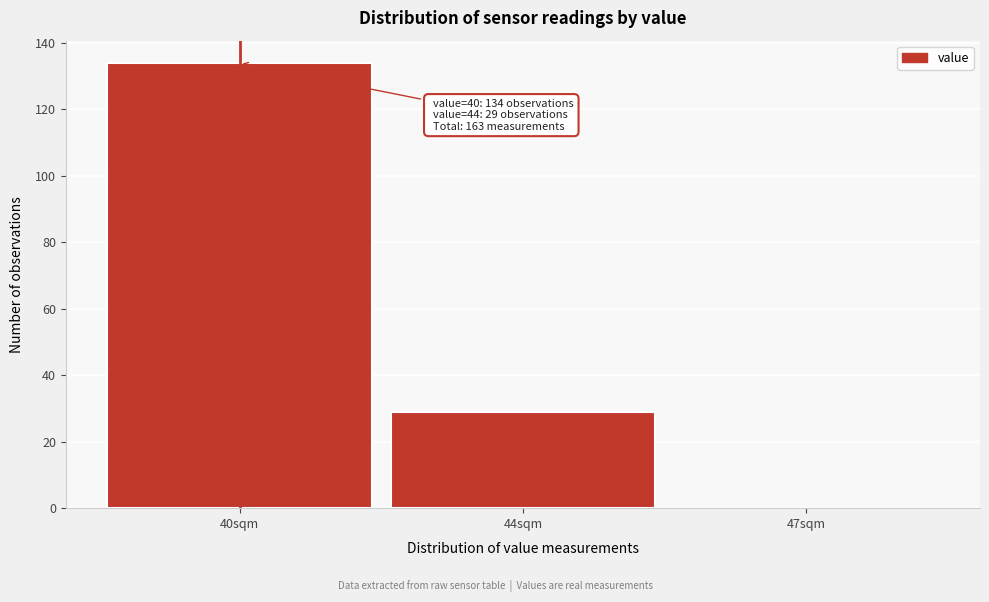

Reading right to left, list all the values displayed in this chart.

47sqm=0	44sqm=29	40sqm=134